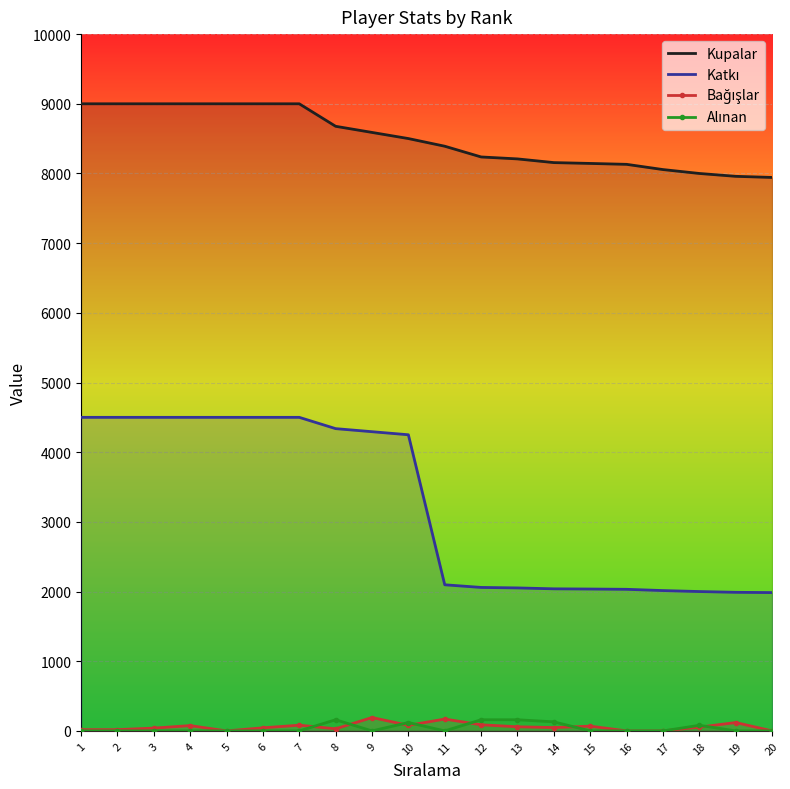

List the labels in order of Alınan value, smallest first.

1, 2, 3, 4, 5, 6, 7, 9, 11, 15, 16, 17, 19, 20, 18, 10, 14, 8, 12, 13